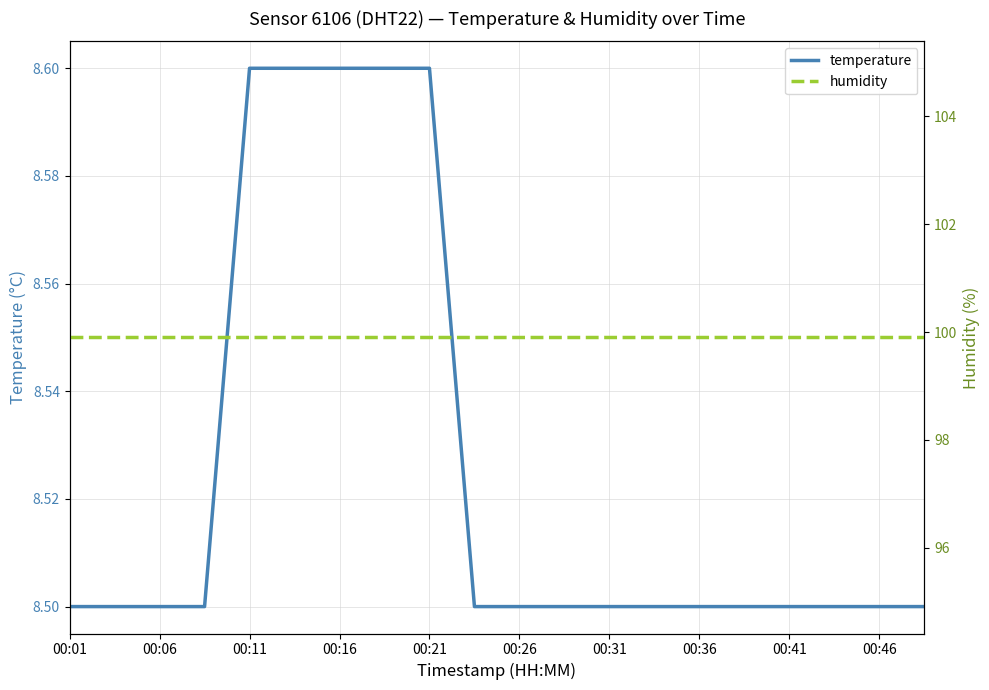

True or false: temperature and humidity cross at least once.

False